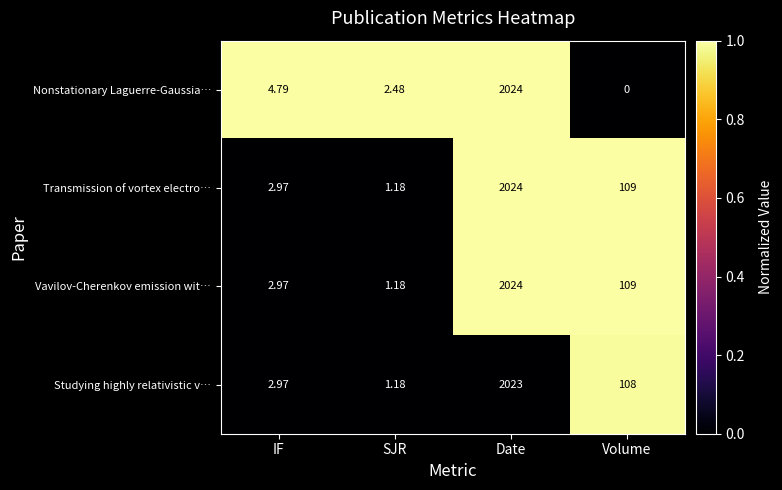

How many data points does each series have?

4